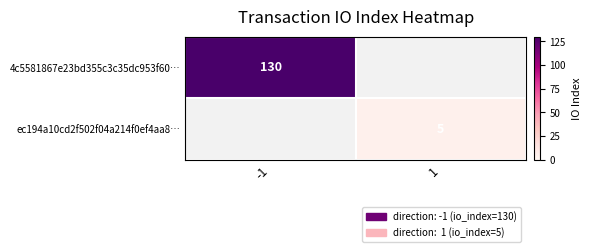

Is it true that 4c5581867e23bd355c3c35dc953f60… equals 170 at -1?

False